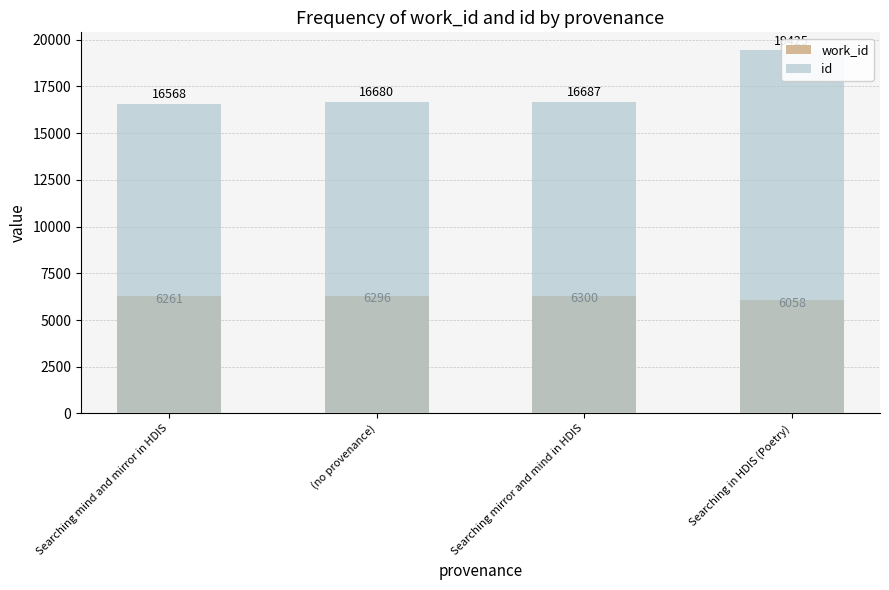

Between (no provenance) and Searching in HDIS (Poetry), which is larger?

(no provenance)